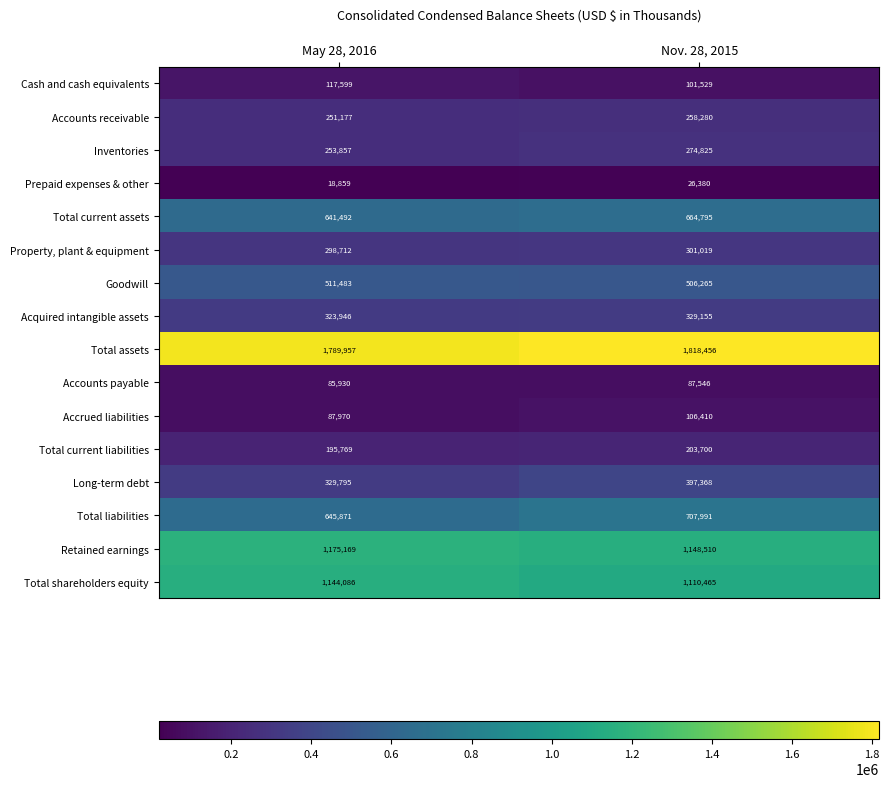

What is the difference between the Goodwill values at May 28, 2016 and Nov. 28, 2015?

5218